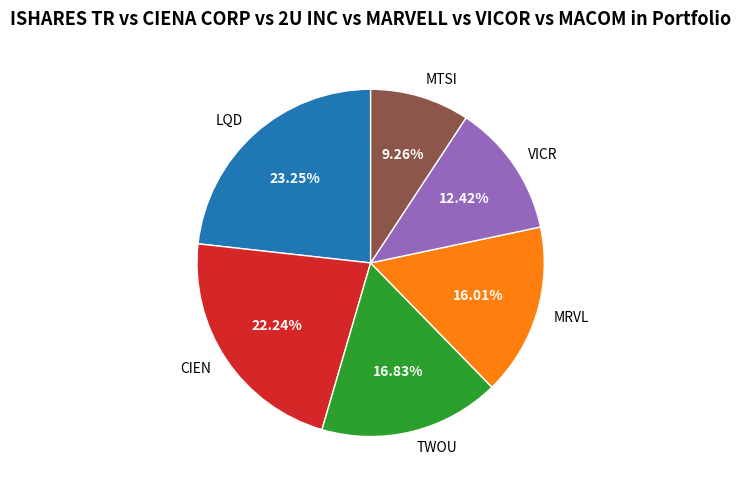

Is there a majority slice in this chart?

No